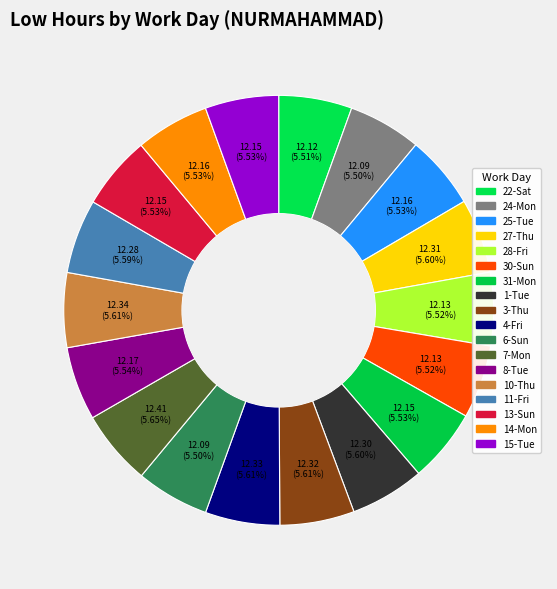

What is the change in value from 4-Fri to 14-Mon?

-0.2